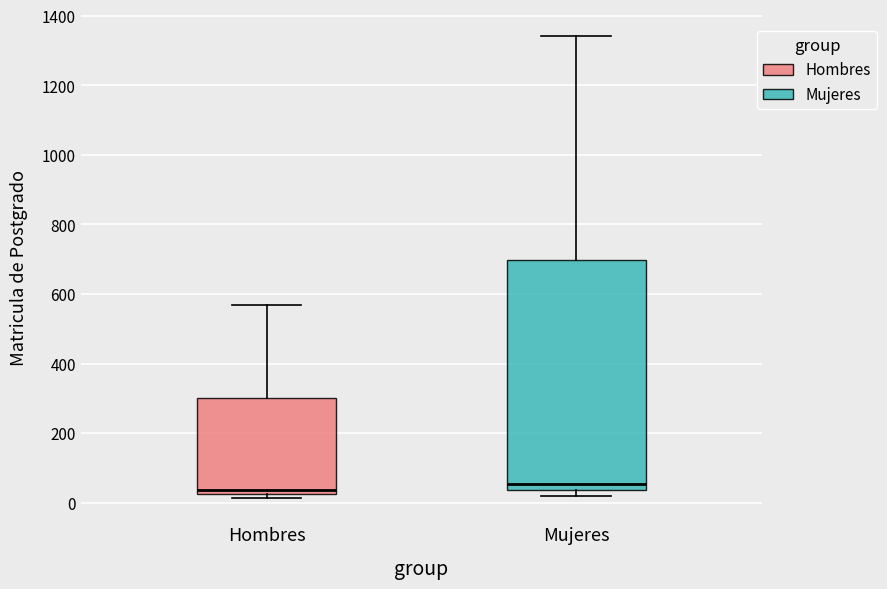

Which box is the tallest, from its lower edge to its upper edge?

Mujeres